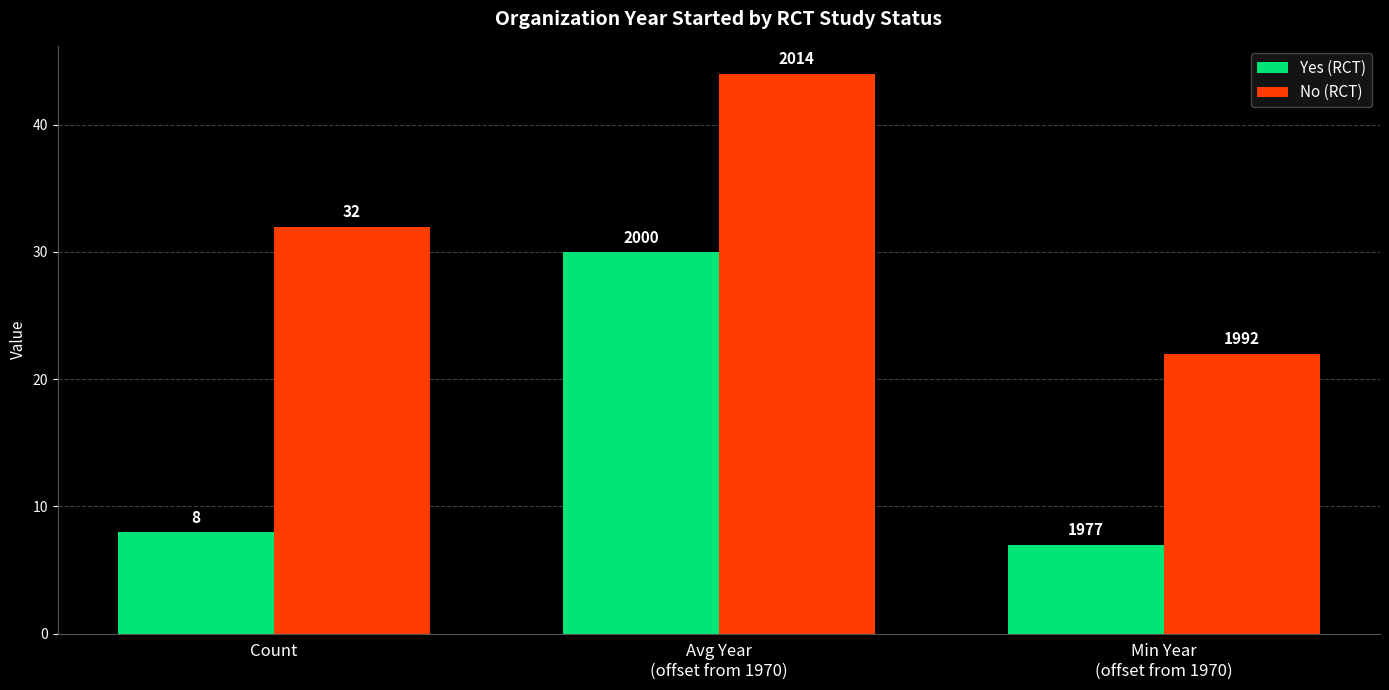

At which category is the sum across all series the highest?

Avg Year
(offset from 1970)